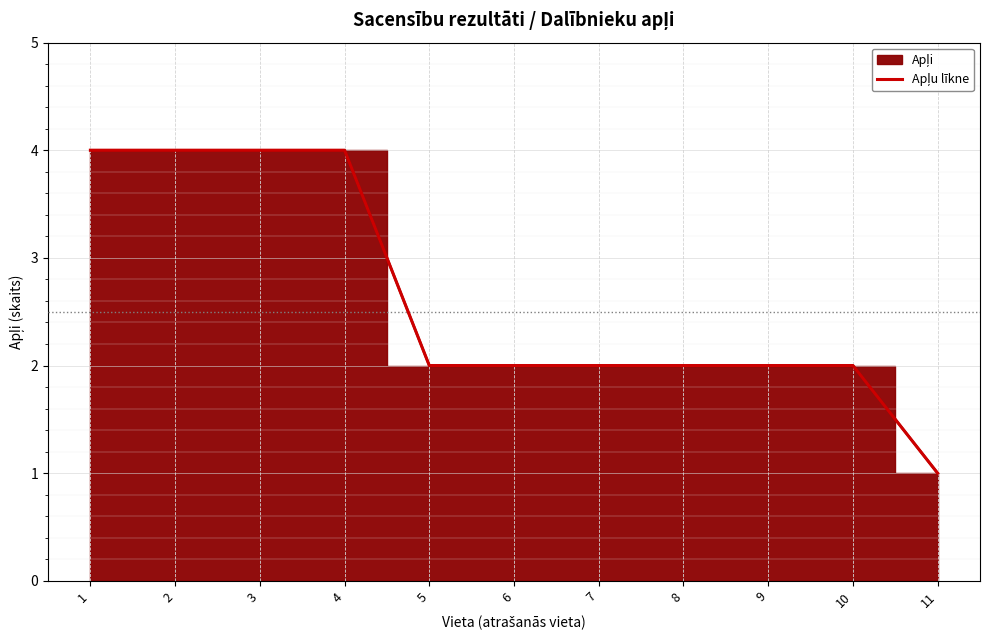

List the labels in order of value, largest first.

1, 2, 3, 4, 5, 6, 7, 8, 9, 10, 11